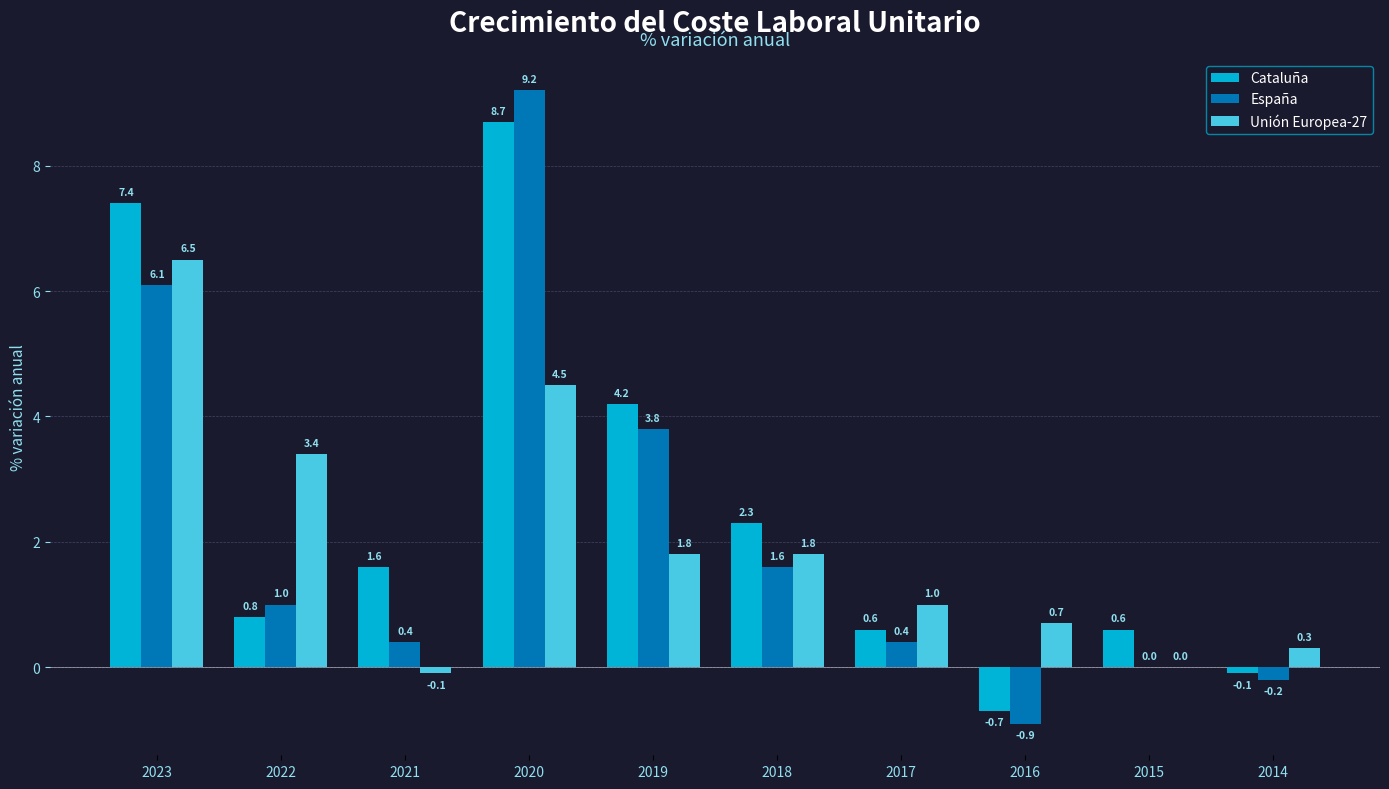

Reading left to right, transcribe all the data shown in this chart.

Cataluña: 7.4	0.8	1.6	8.7	4.2	2.3	0.6	-0.7	0.6	-0.1
España: 6.1	1.0	0.4	9.2	3.8	1.6	0.4	-0.9	0.0	-0.2
Unión Europea-27: 6.5	3.4	-0.1	4.5	1.8	1.8	1.0	0.7	0.0	0.3